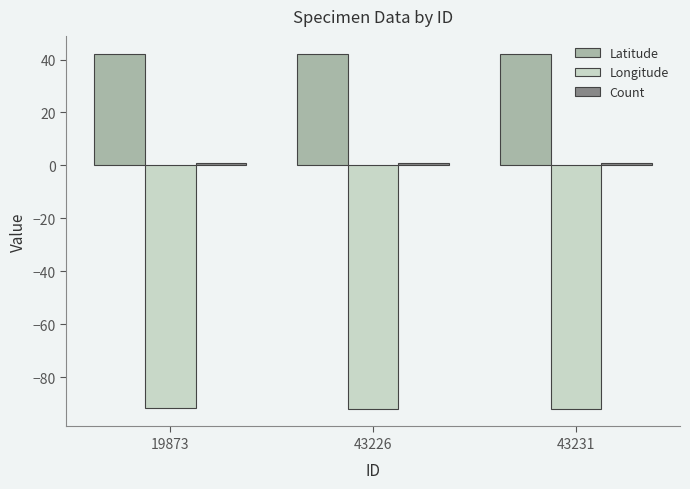

Is the value of Latitude at 43226 greater than the value of Longitude at 43226?

Yes